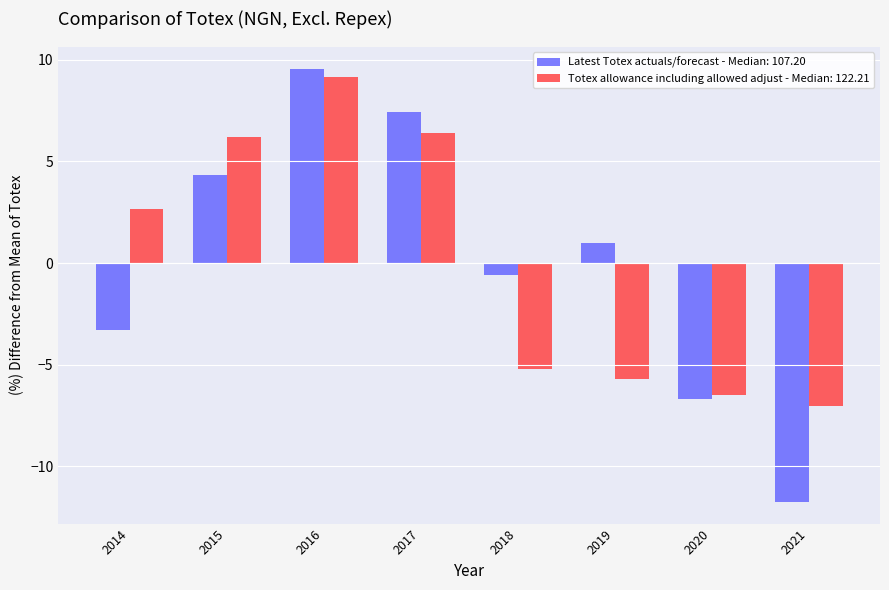

How many bars are there in each group?

2